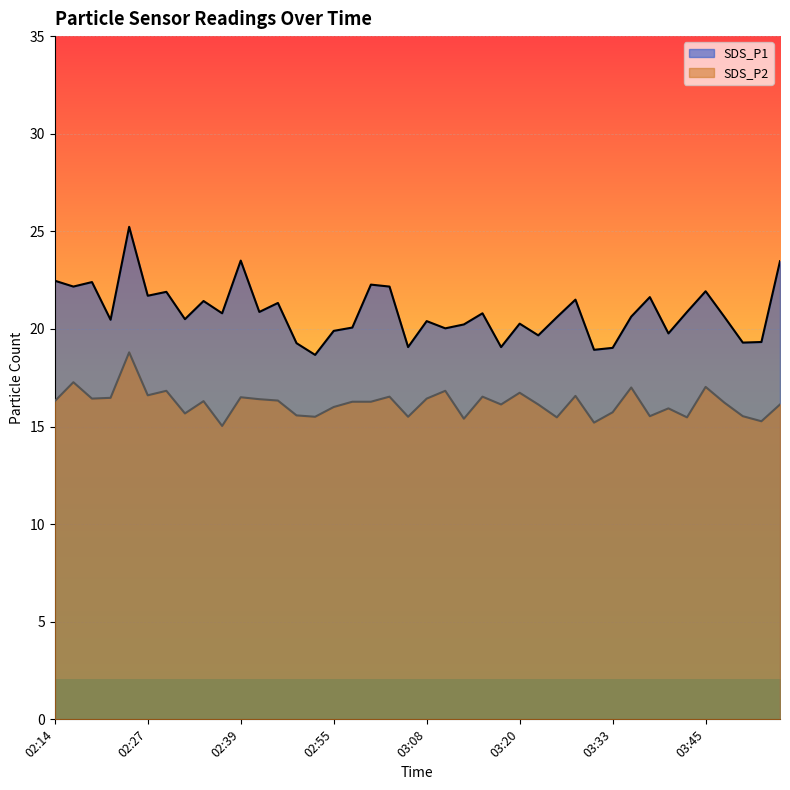

What is the sum of the SDS_P1 values at 03:35 and 03:50?

39.9